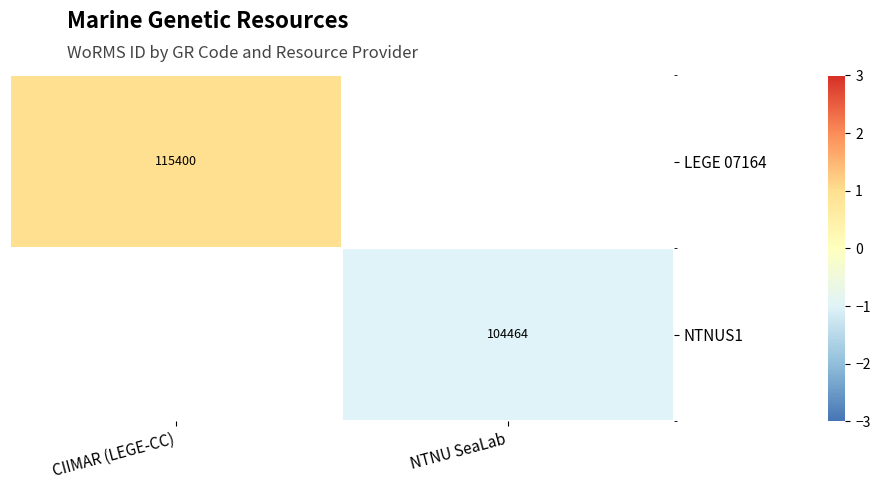

The LEGE 07164 series shows 55931 at CIIMAR (LEGE-CC). True or false?

False